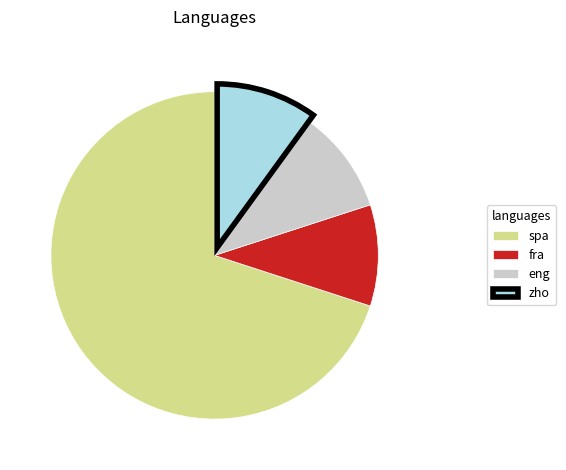

Which category accounts for the majority?

spa